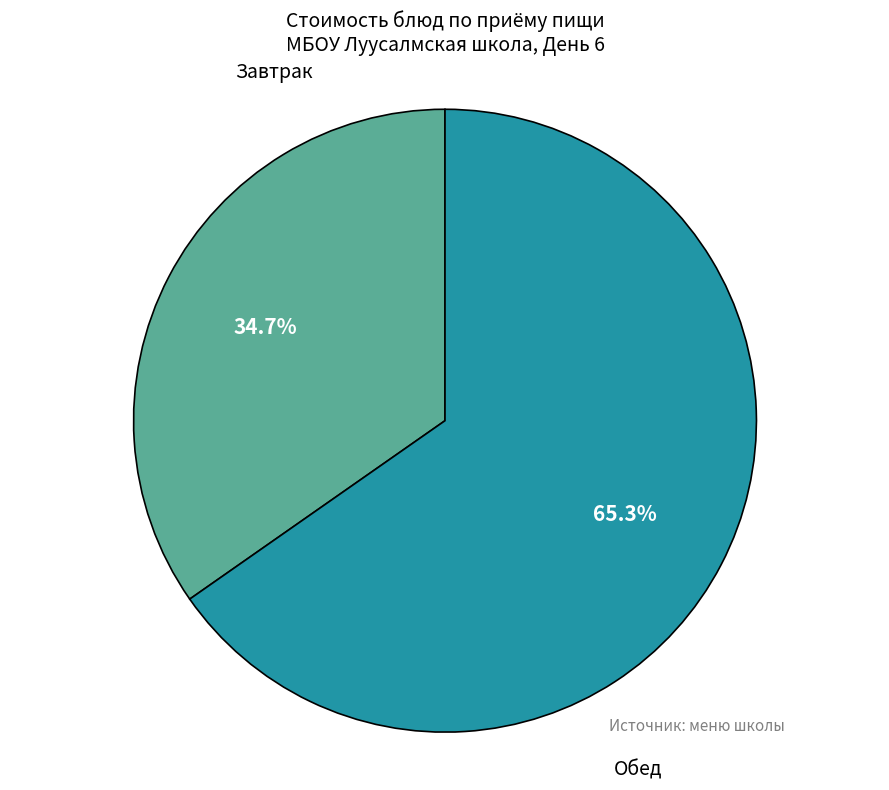

Is there any slice that represents more than half of the pie?

Yes